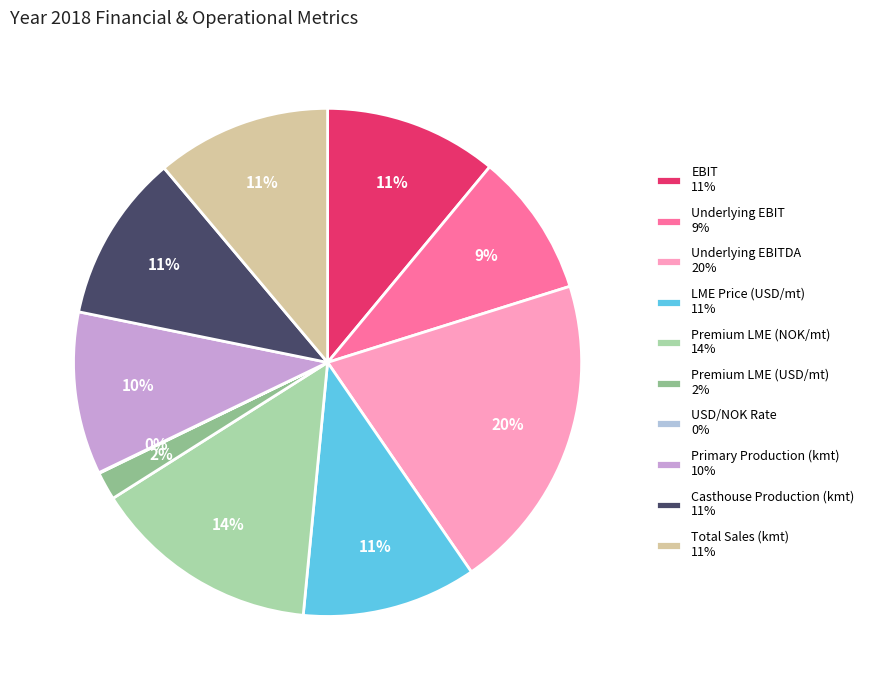

What is the largest slice in the pie chart?

Underlying EBITDA 20%